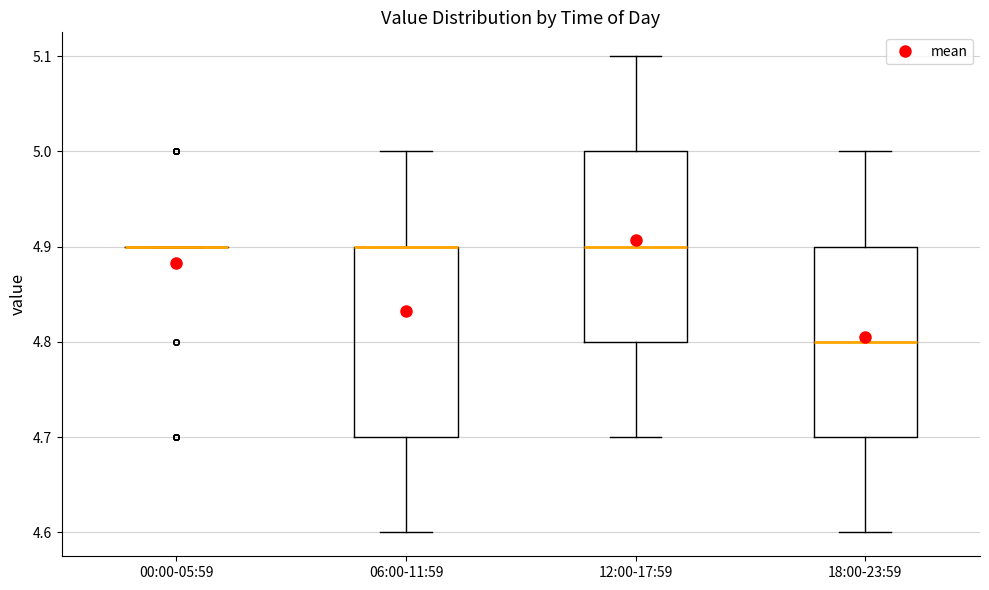

Reading left to right, read every box against the y-axis: the position of its median line, the range the box covers, and the ends of its whiskers. The values are not printed on the chart, so give them approximately, as read against the axis.

00:00-05:59: box collapsed to a line at 4.9, whiskers 4.9 to 4.9
06:00-11:59: median 4.9 (drawn on the box's upper edge), box 4.7 to 4.9, whiskers 4.6 to 5.0
12:00-17:59: median 4.9, box 4.8 to 5.0, whiskers 4.7 to 5.1
18:00-23:59: median 4.8, box 4.7 to 4.9, whiskers 4.6 to 5.0